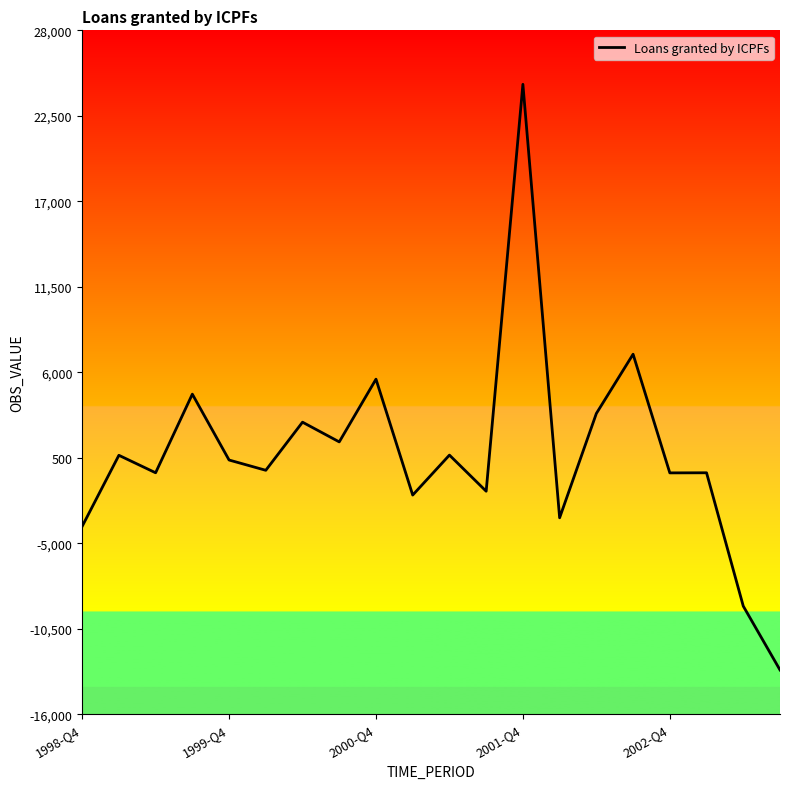

What is the difference between the maximum and minimum values?

37684